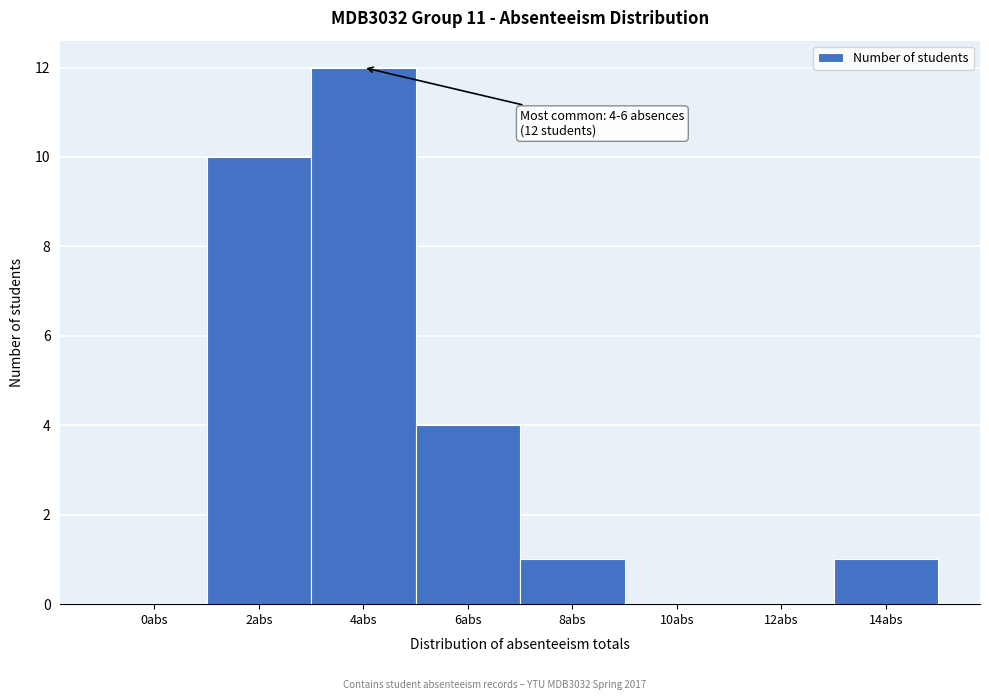

Reading left to right, list all the values displayed in this chart.

0abs=0	2abs=10	4abs=12	6abs=4	8abs=1	10abs=0	12abs=0	14abs=1